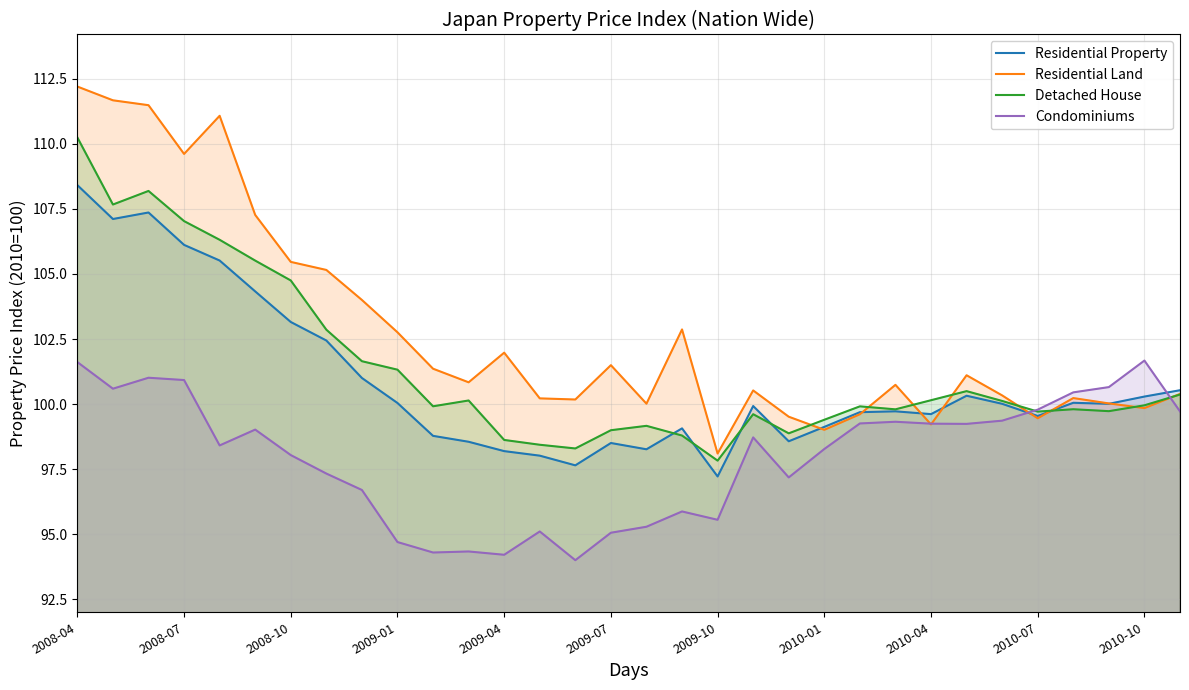

What is the sum of all Residential Land values?

3287.8